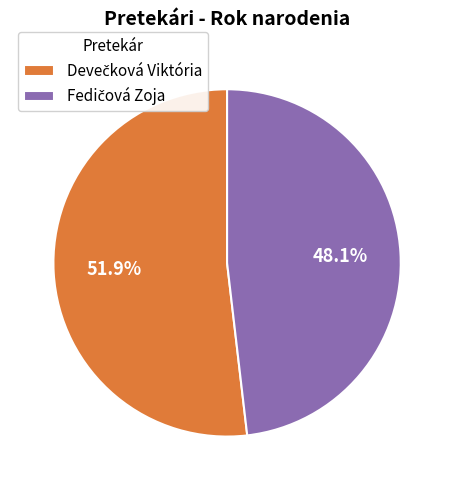

Does any single category account for the majority?

Yes